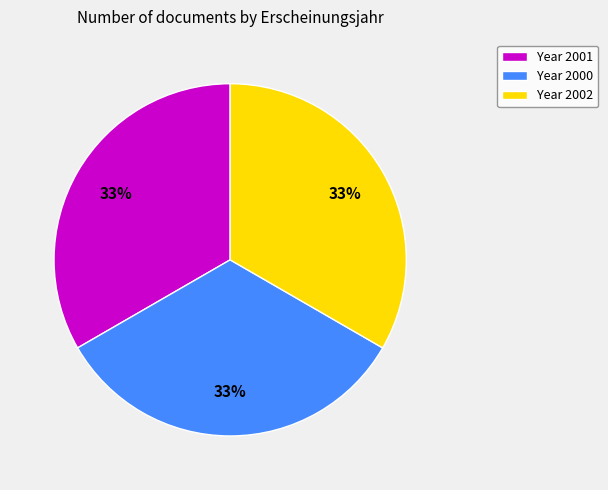

Count the number of slices in the pie.

3